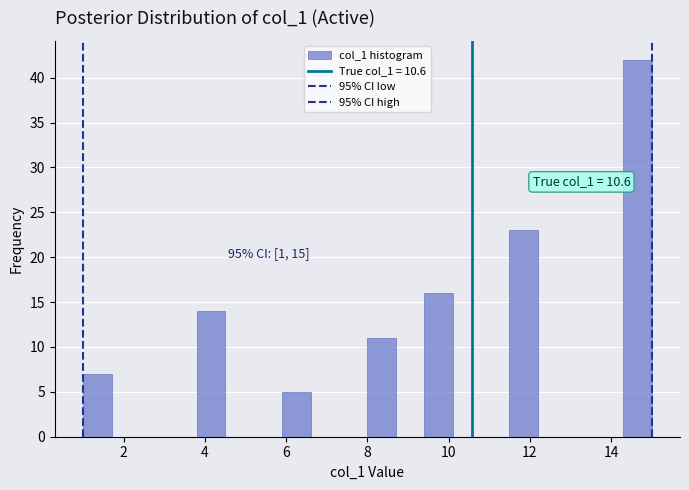

Around what value on the x-axis is the tallest bar? Give the approximate position of its centre, as read against the axis.

14.6